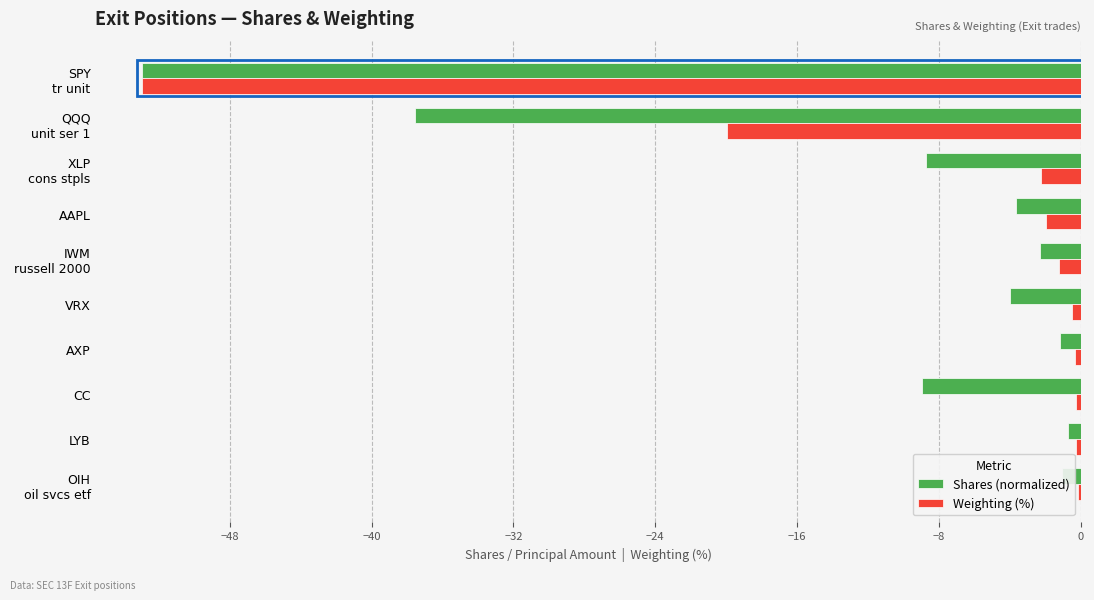

Which series has the largest total across all categories?

Weighting (%)